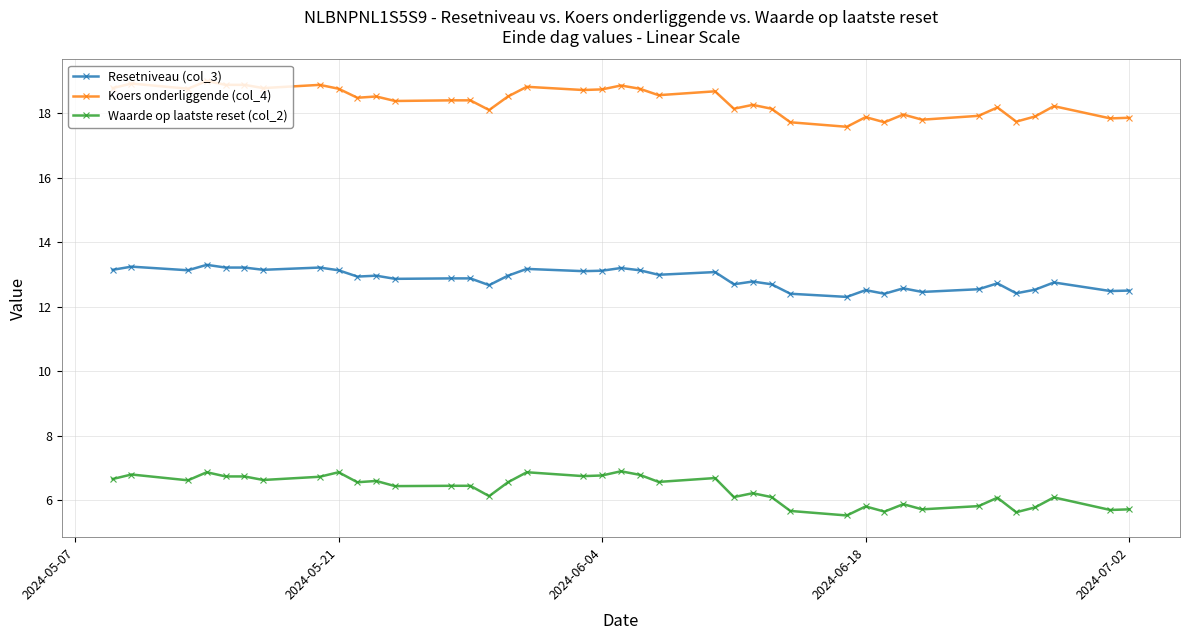

Does the chart display data point markers on the line(s)?

Yes